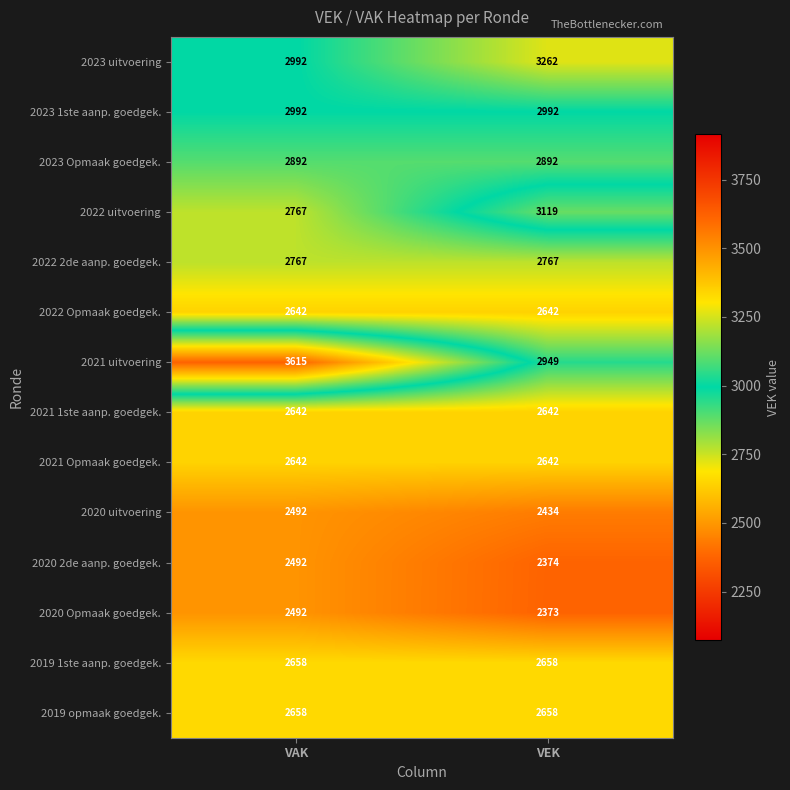

Which series has the largest range (max minus min)?

2021 uitvoering